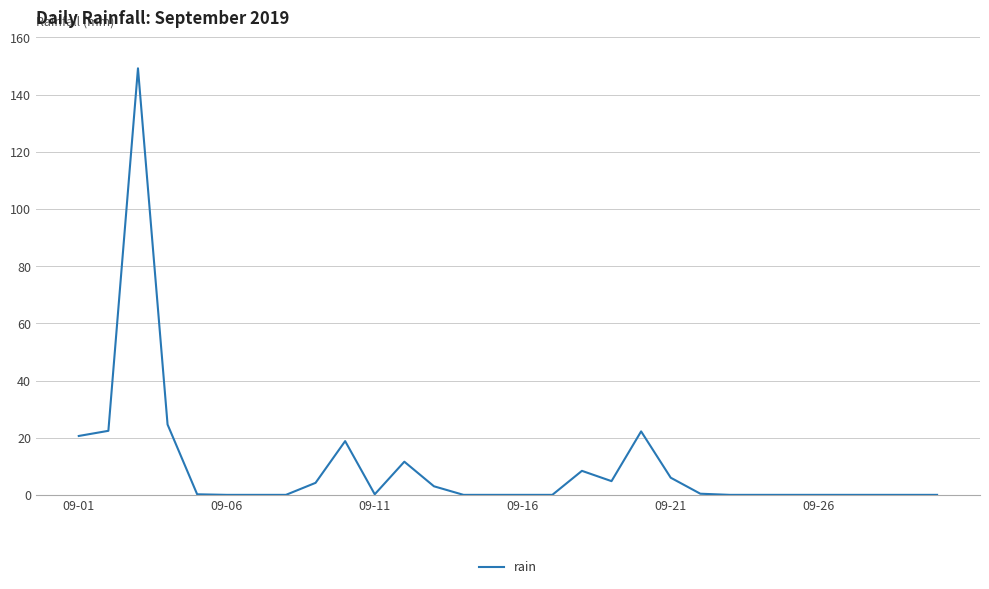

What is the greatest value displayed?

149.2